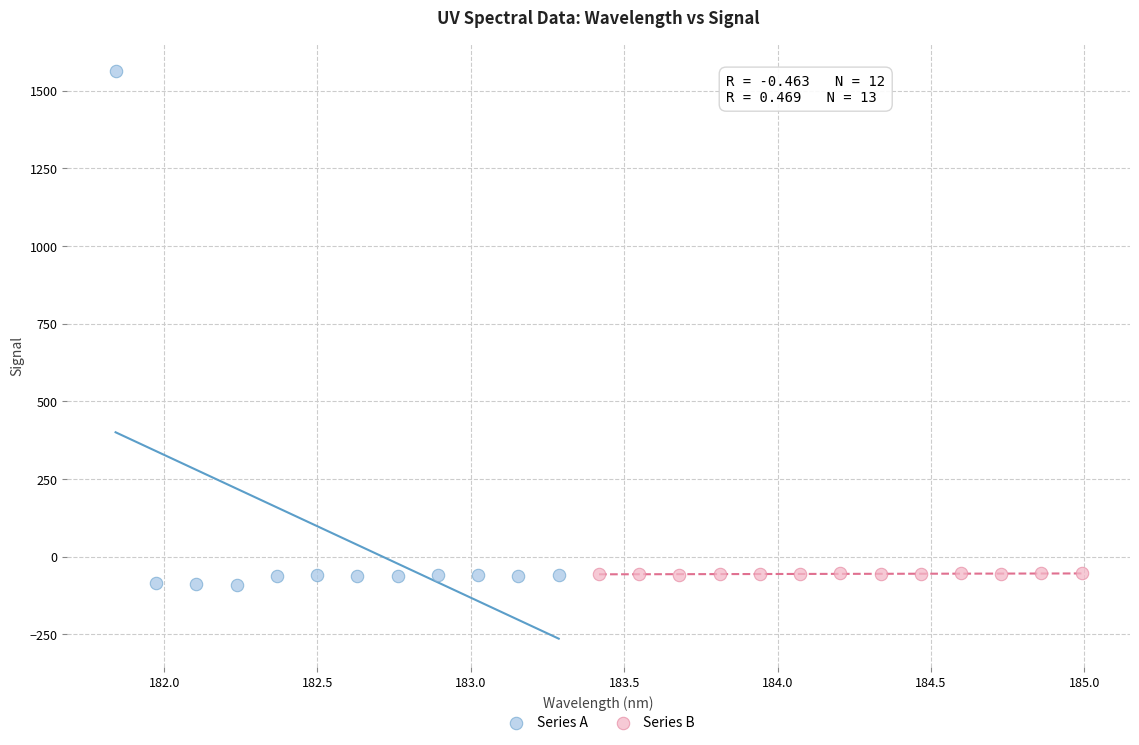

Which series has the widest spread of Y values?

Series A